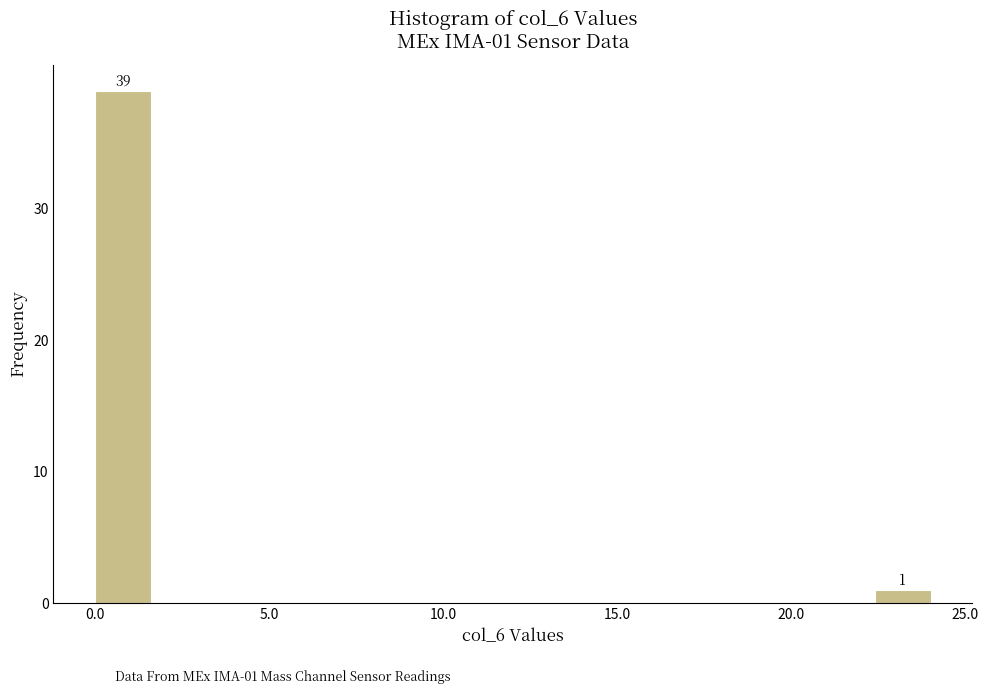

Around what value on the x-axis is the tallest bar? Give the approximate position of its centre, as read against the axis.

1.0